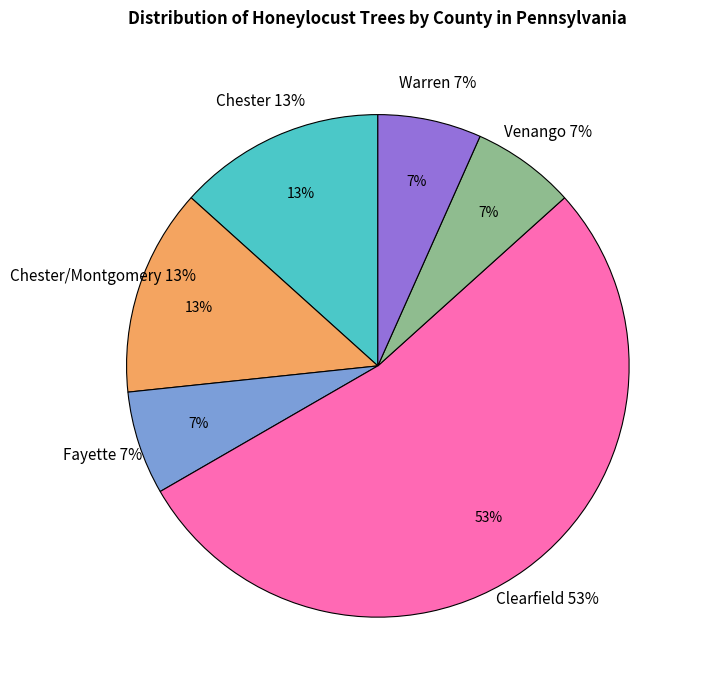

Rank the categories by value from highest to lowest.

Clearfield, Chester, Chester/Montgomery, Fayette, Venango, Warren